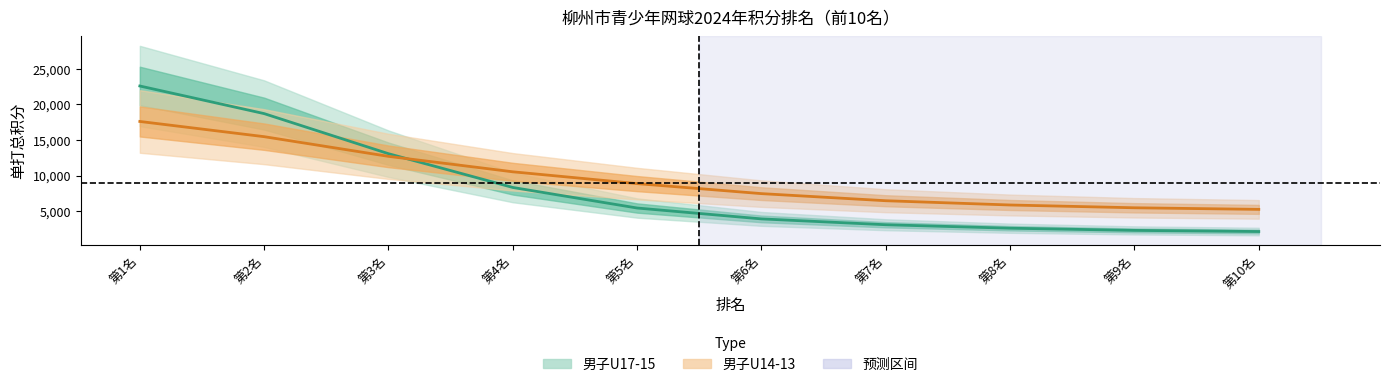

What is the difference between the maximum and minimum values in the 男子U17-15 series?

20451.6